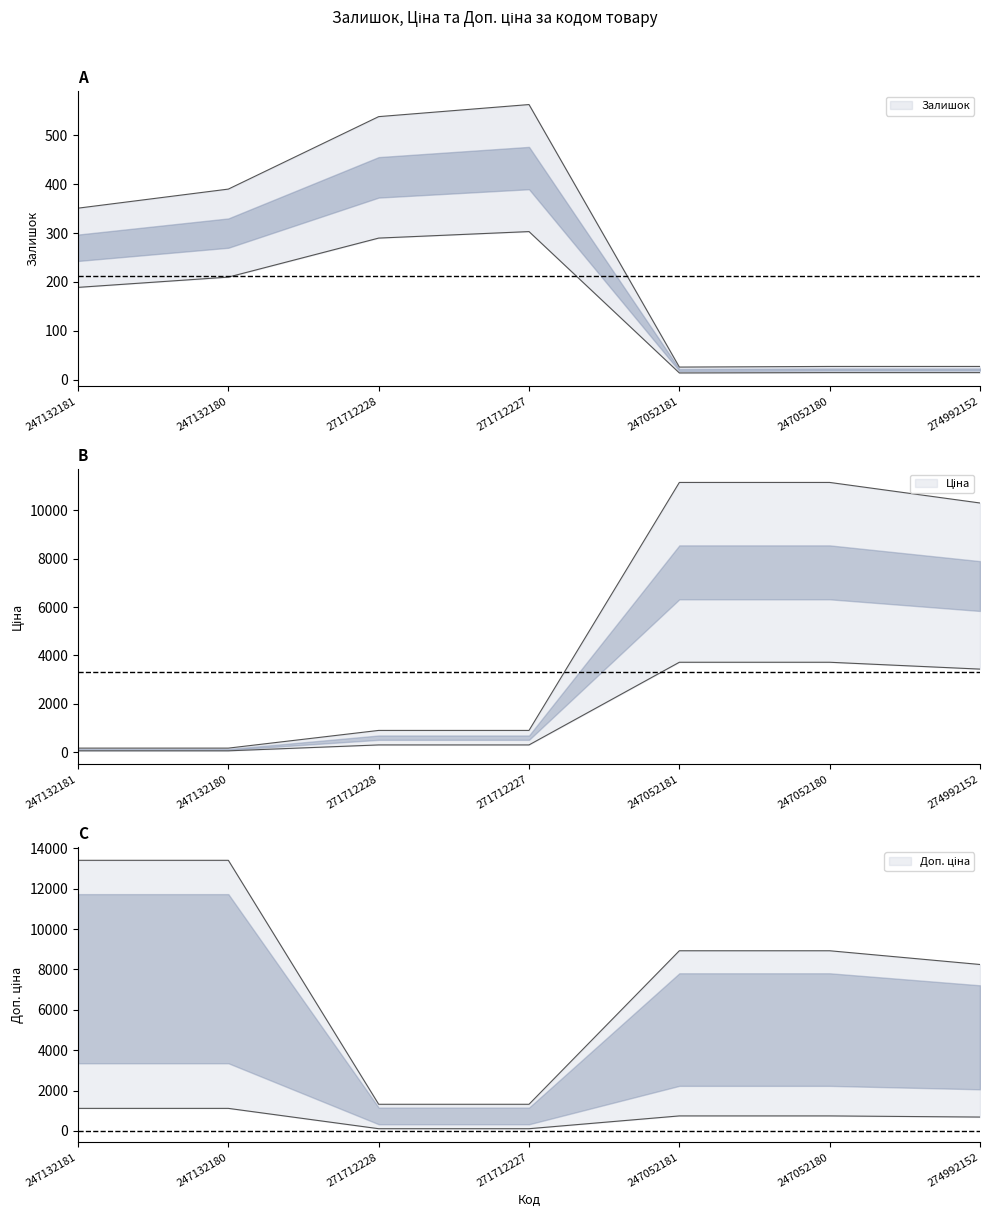

Reading right to left, transcribe all the data shown in this chart.

Залишок: 274992152=27.3	247052180=27.3	247052181=26.0	271712227=562.9	271712228=538.2	247132180=390.0	247132181=351.0
Ціна: 274992152=10304.1	247052180=11154.2	247052181=11154.2	271712227=899.9	271712228=899.9	247132180=167.5	247132181=167.5
Доп. ціна: 274992152=686.9	247052180=743.6	247052181=743.6	271712227=110.0	271712228=110.0	247132180=1116.9	247132181=1116.9